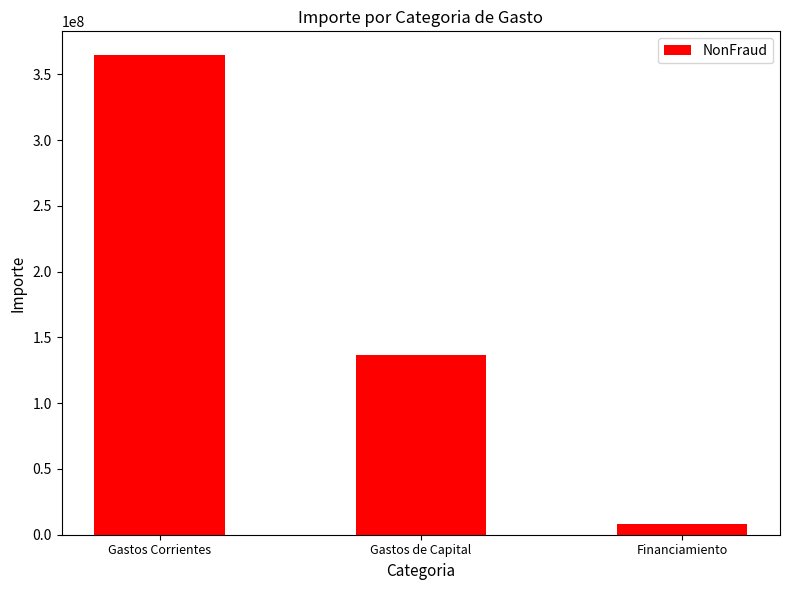

What is the label of the 3rd bar from the left?

Financiamiento